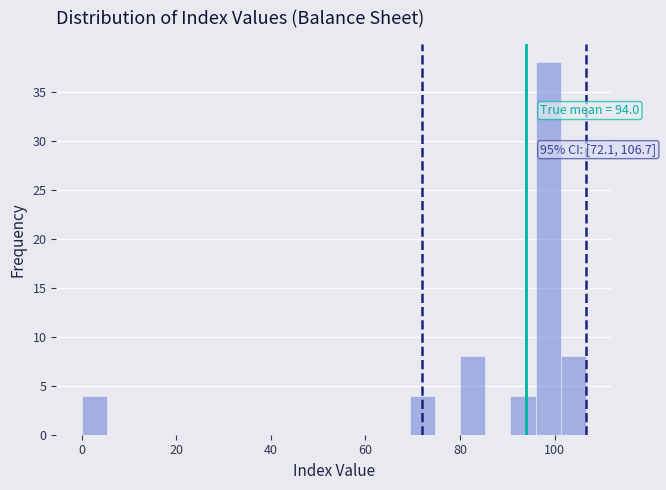

Read against the x-axis, roughly where is the centre of the tallest bar?

98